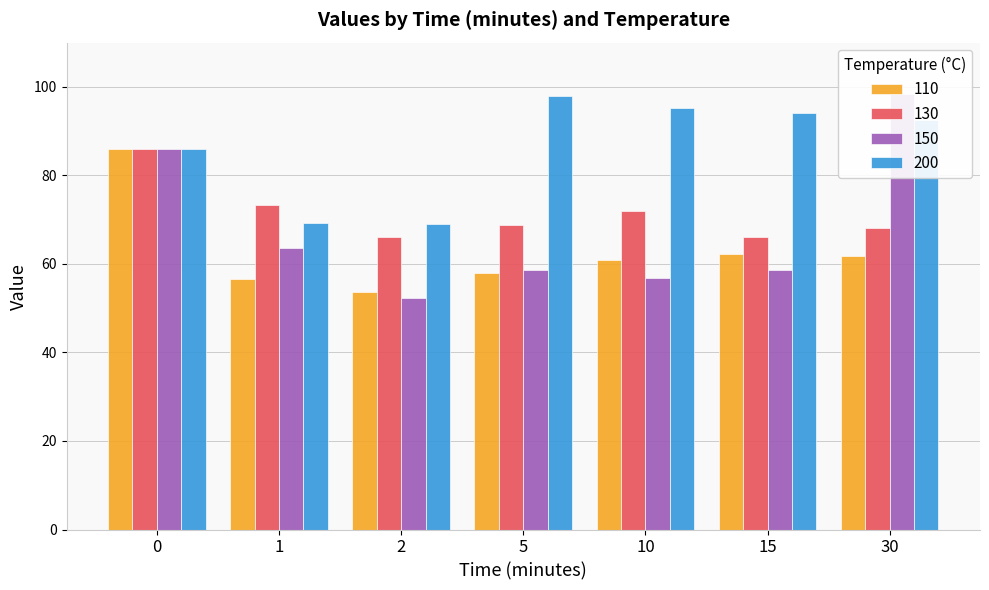

List the labels in order of 130 value, largest first.

0, 1, 10, 5, 30, 15, 2